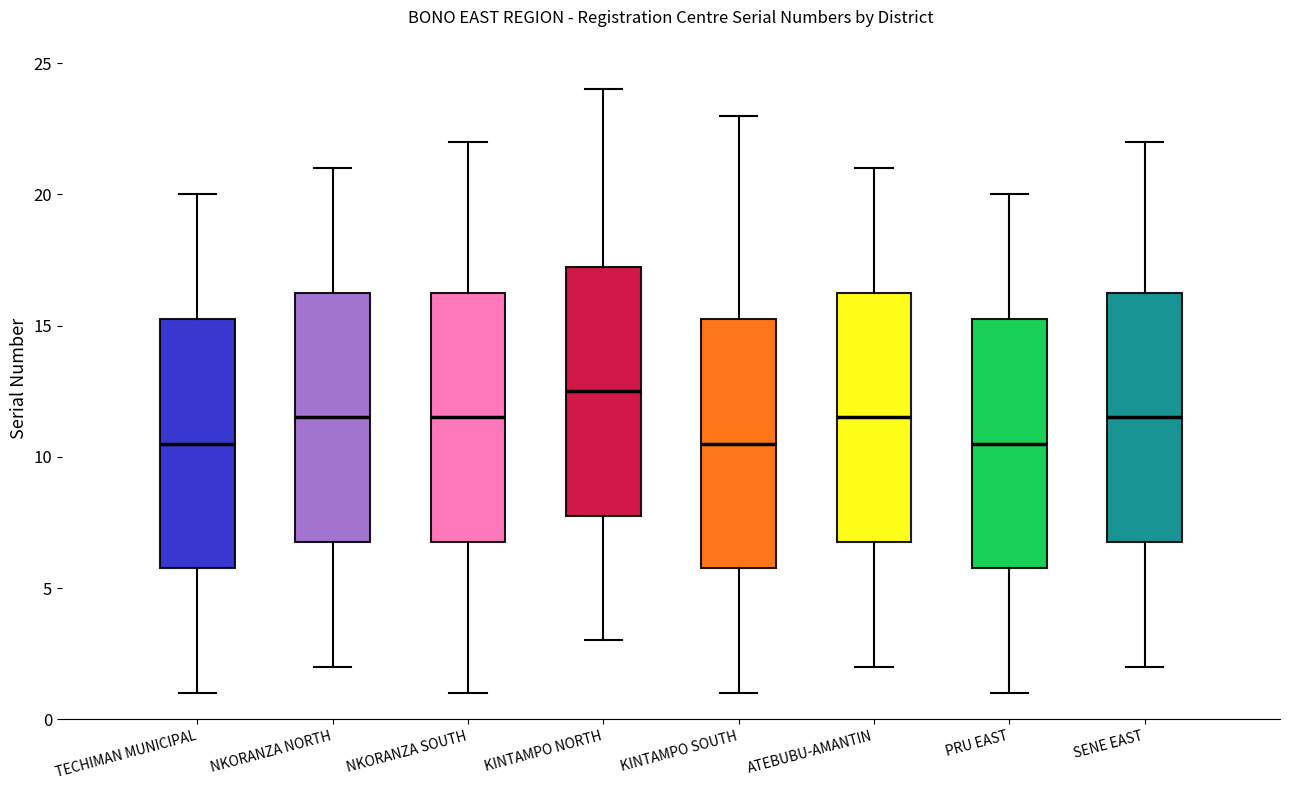

Reading left to right, read every box against the y-axis: the position of its median line, the range the box covers, and the ends of its whiskers. The values are not printed on the chart, so give them approximately, as read against the axis.

TECHIMAN MUNICIPAL: median 10.5, box 6.0 to 15.5, whiskers 1.0 to 20.0
NKORANZA NORTH: median 11.5, box 7.0 to 16.5, whiskers 2.0 to 21.0
NKORANZA SOUTH: median 11.5, box 7.0 to 16.5, whiskers 1.0 to 22.0
KINTAMPO NORTH: median 12.5, box 8.0 to 17.5, whiskers 3.0 to 24.0
KINTAMPO SOUTH: median 10.5, box 6.0 to 15.5, whiskers 1.0 to 23.0
ATEBUBU-AMANTIN: median 11.5, box 7.0 to 16.5, whiskers 2.0 to 21.0
PRU EAST: median 10.5, box 6.0 to 15.5, whiskers 1.0 to 20.0
SENE EAST: median 11.5, box 7.0 to 16.5, whiskers 2.0 to 22.0